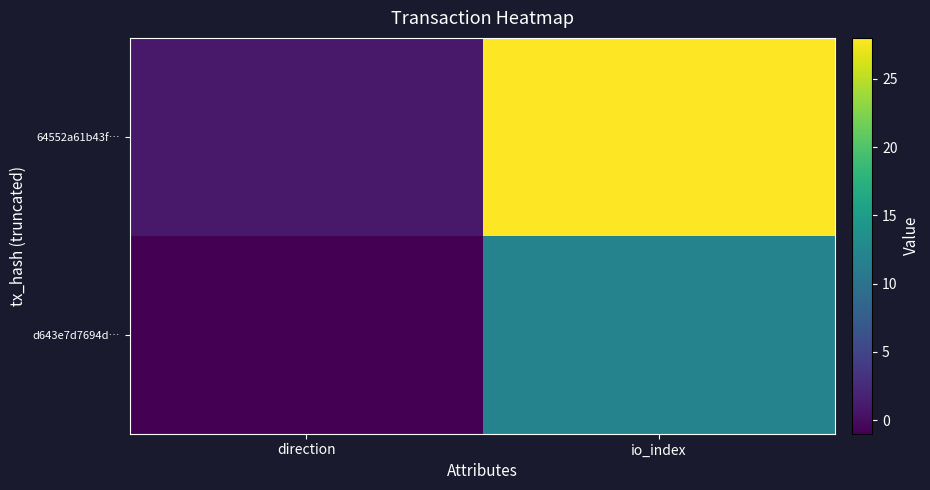

Reading left to right, what are all the values shown in this chart?

d643e7d7694d…: direction=-1	io_index=12
64552a61b43f…: direction=1	io_index=28